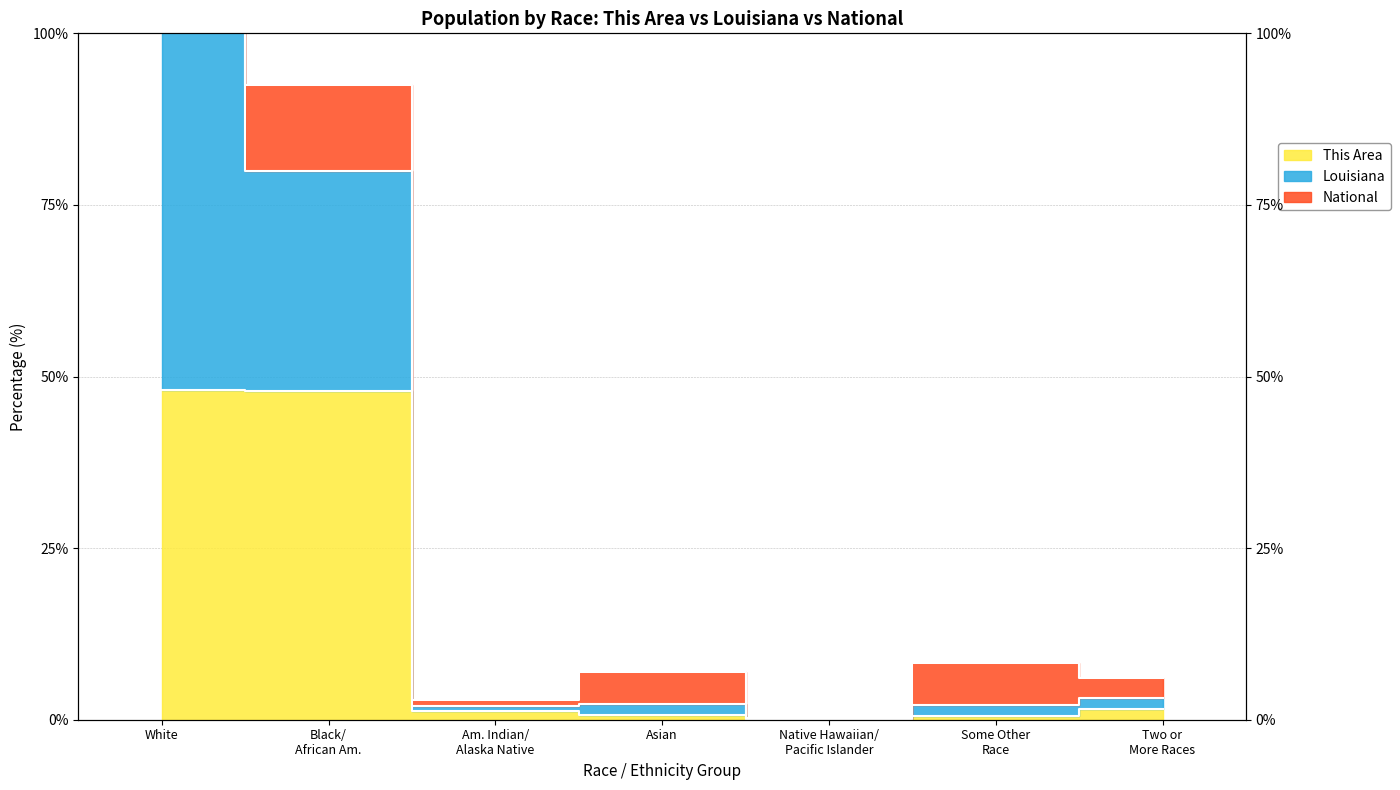

Where does the This Area series first go above 1?

White